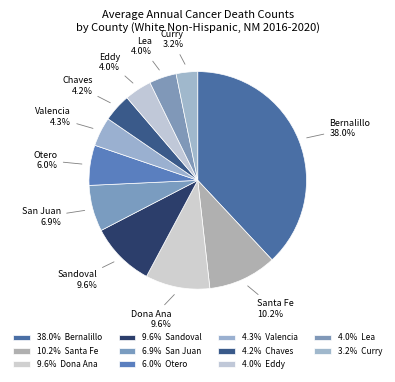

To the nearest percent, what percentage of the pie is Chaves?

4%